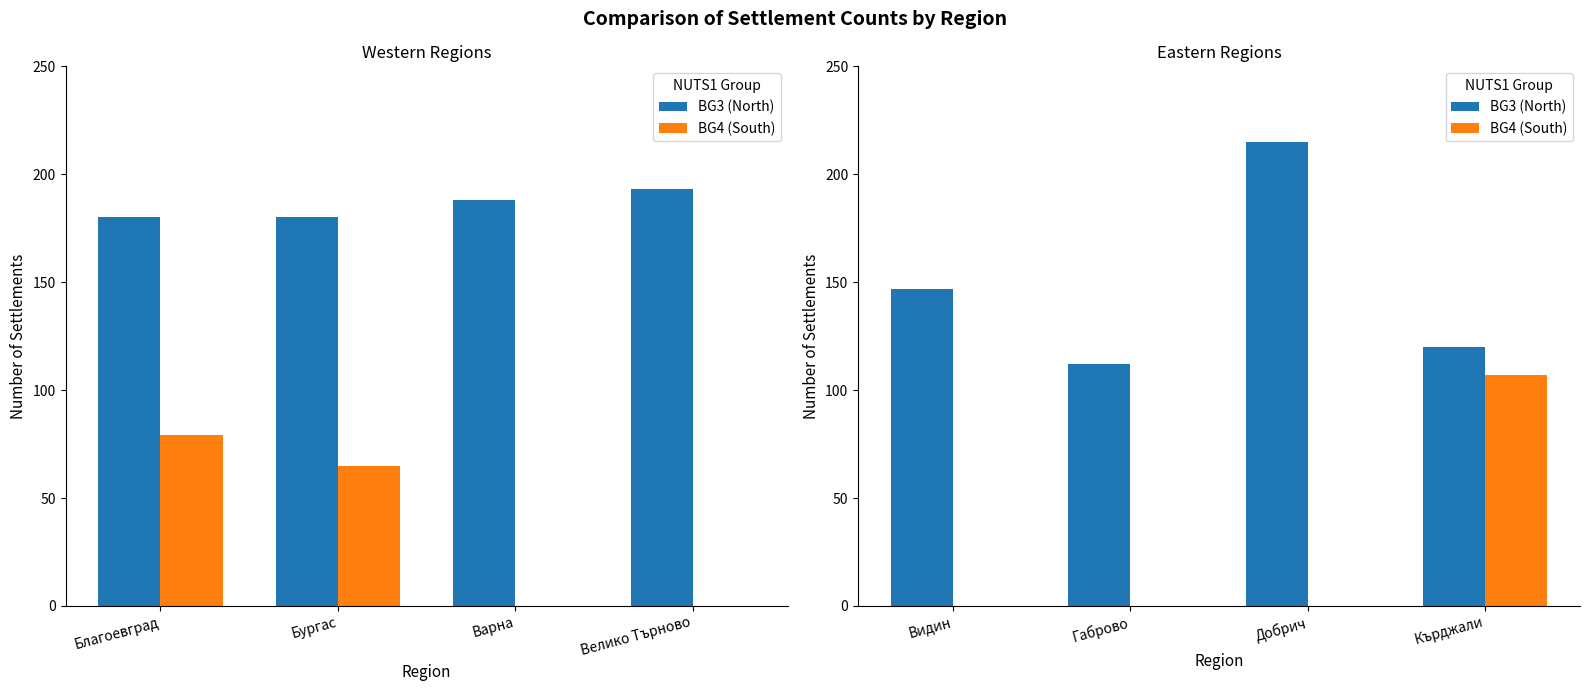

The value of BG4 (South) at Видин is -34. True or false?

False